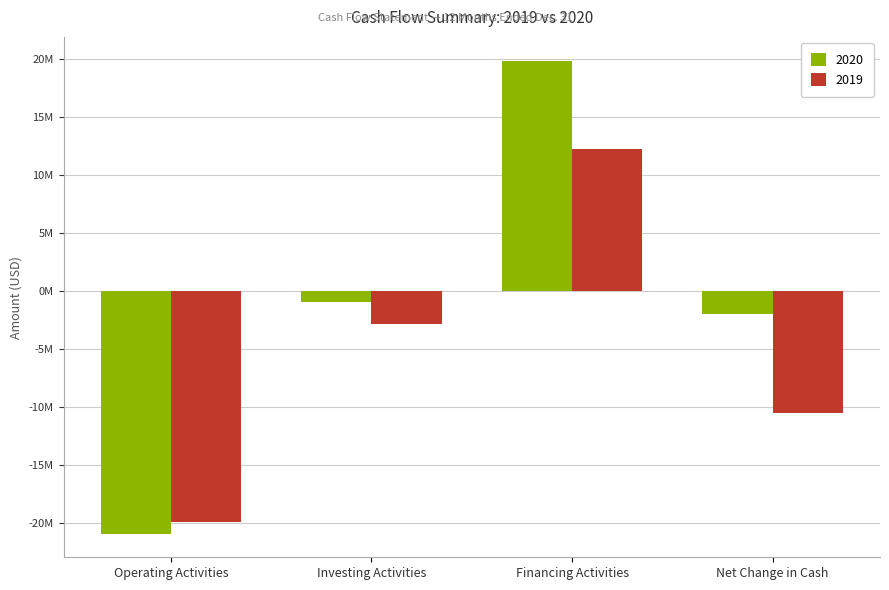

Which series has the largest total across all categories?

2020